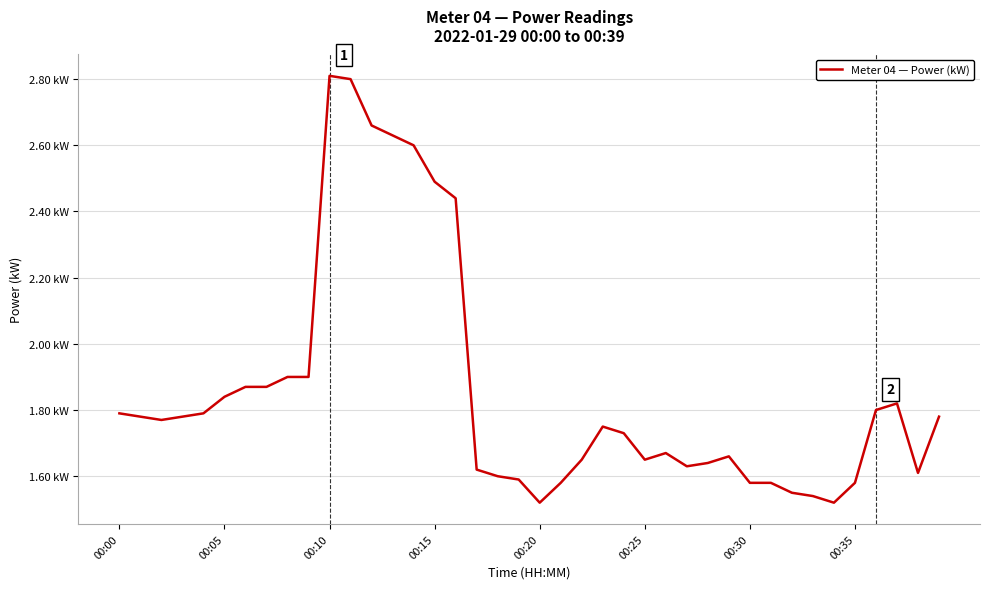

Does the chart display data point markers on the line(s)?

No